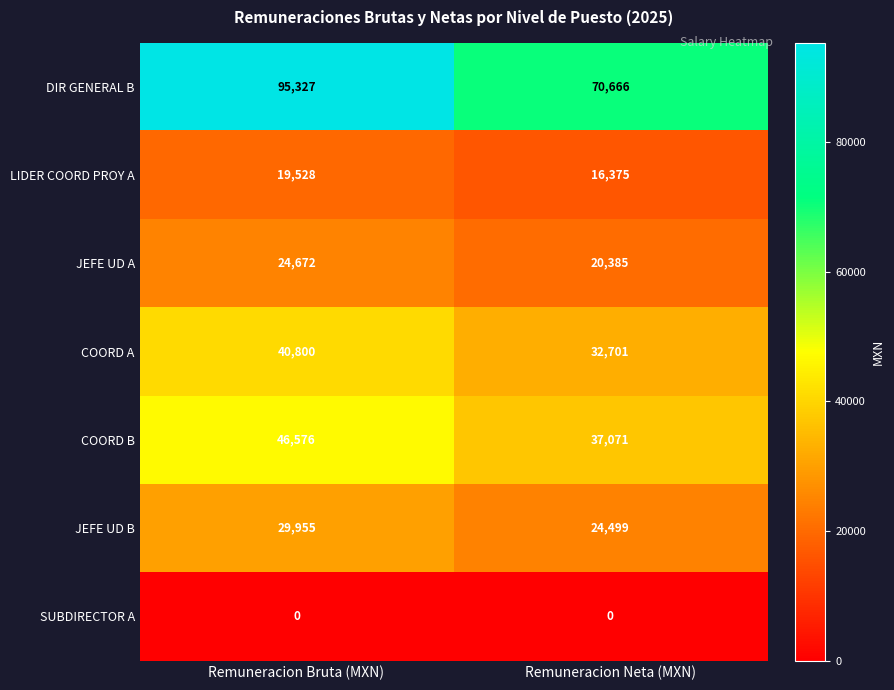

Which series has the largest total across all categories?

DIR GENERAL B